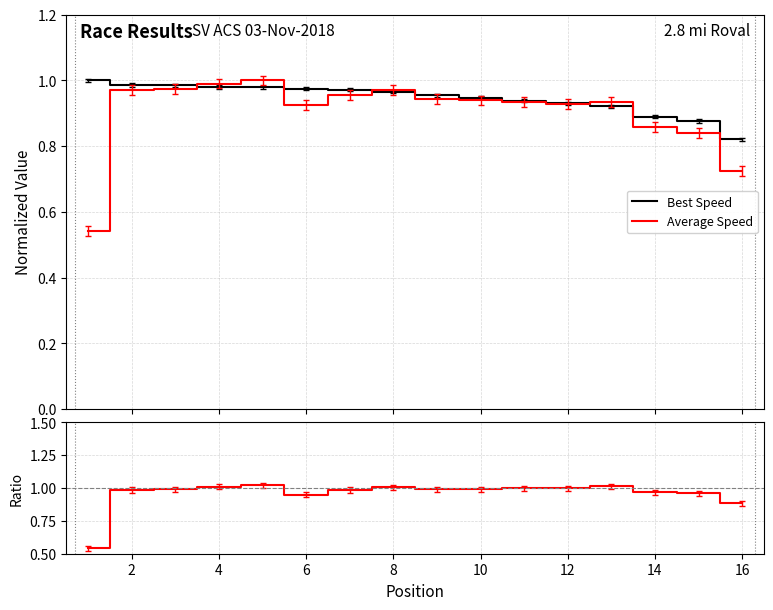

Between which two adjacent categories do Best Speed and Ratio first intersect?

2 and 4